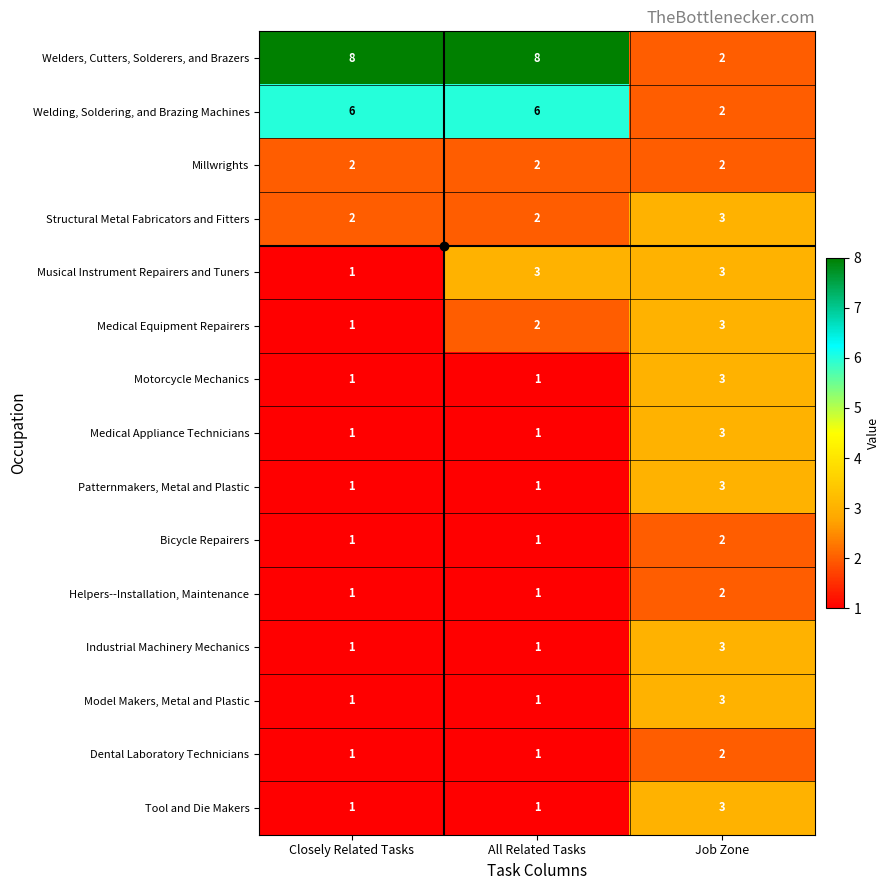

At which label does Medical Equipment Repairers reach its peak?

Job Zone